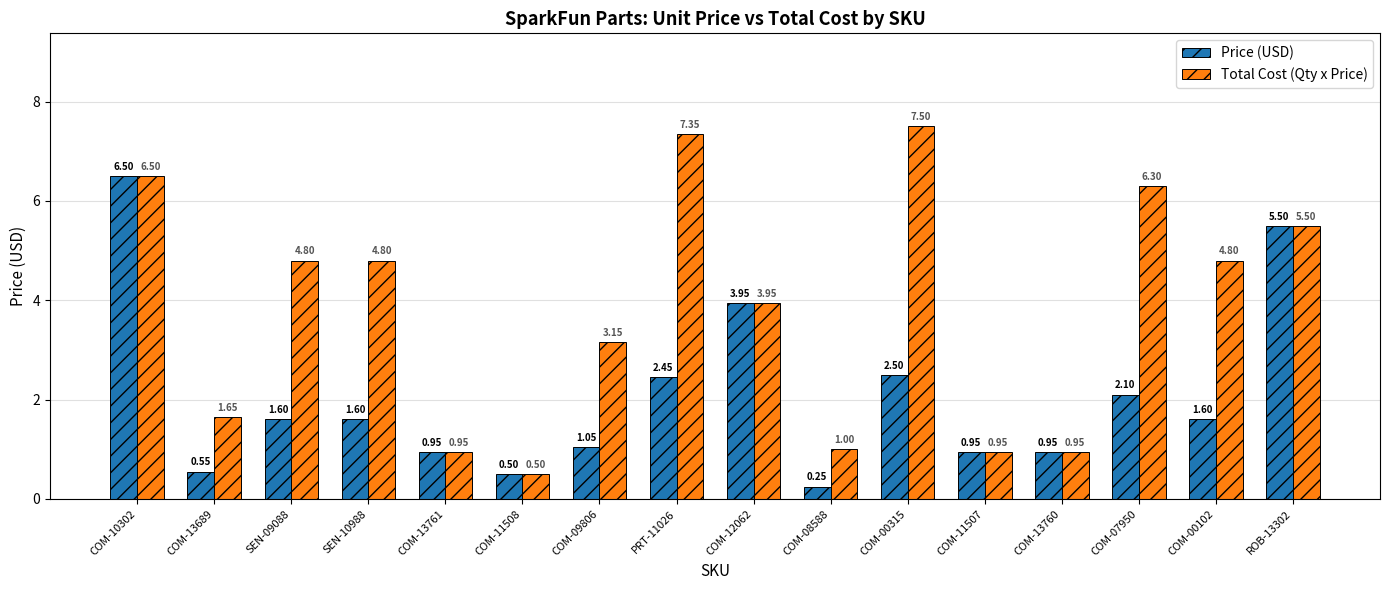

At which category is the sum across all series the highest?

COM-10302